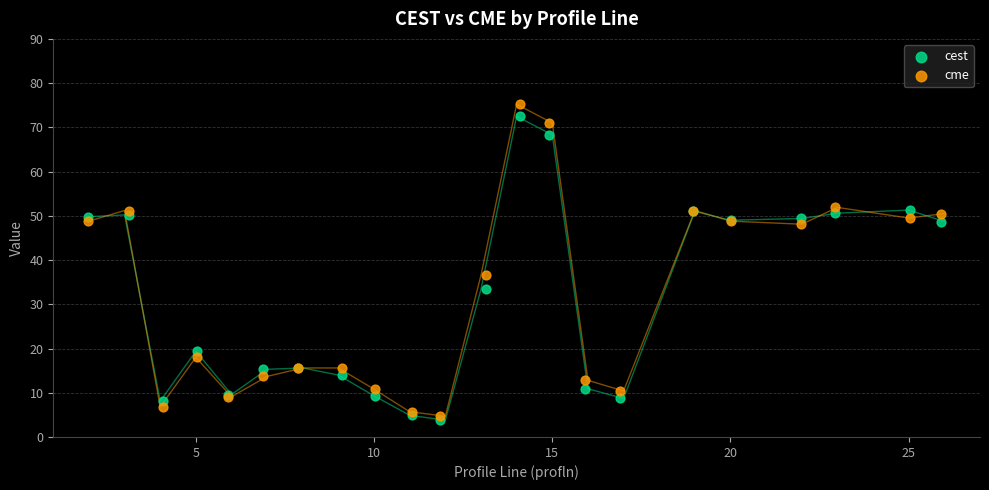

What are all the series names shown in the legend?

cest, cme